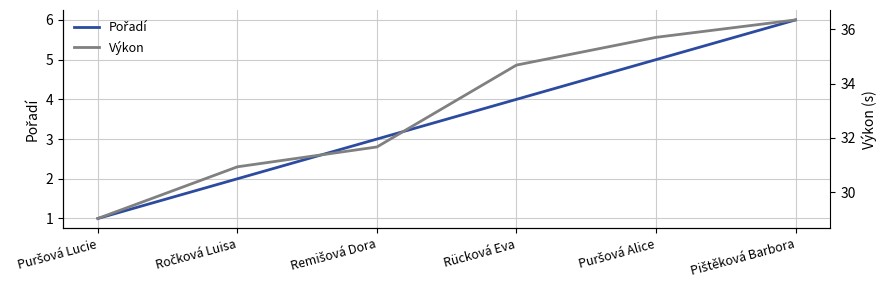

Rank the categories by Pořadí value from lowest to highest.

Puršová Lucie, Ročková Luisa, Remišová Dora, Rücková Eva, Puršová Alice, Pištěková Barbora